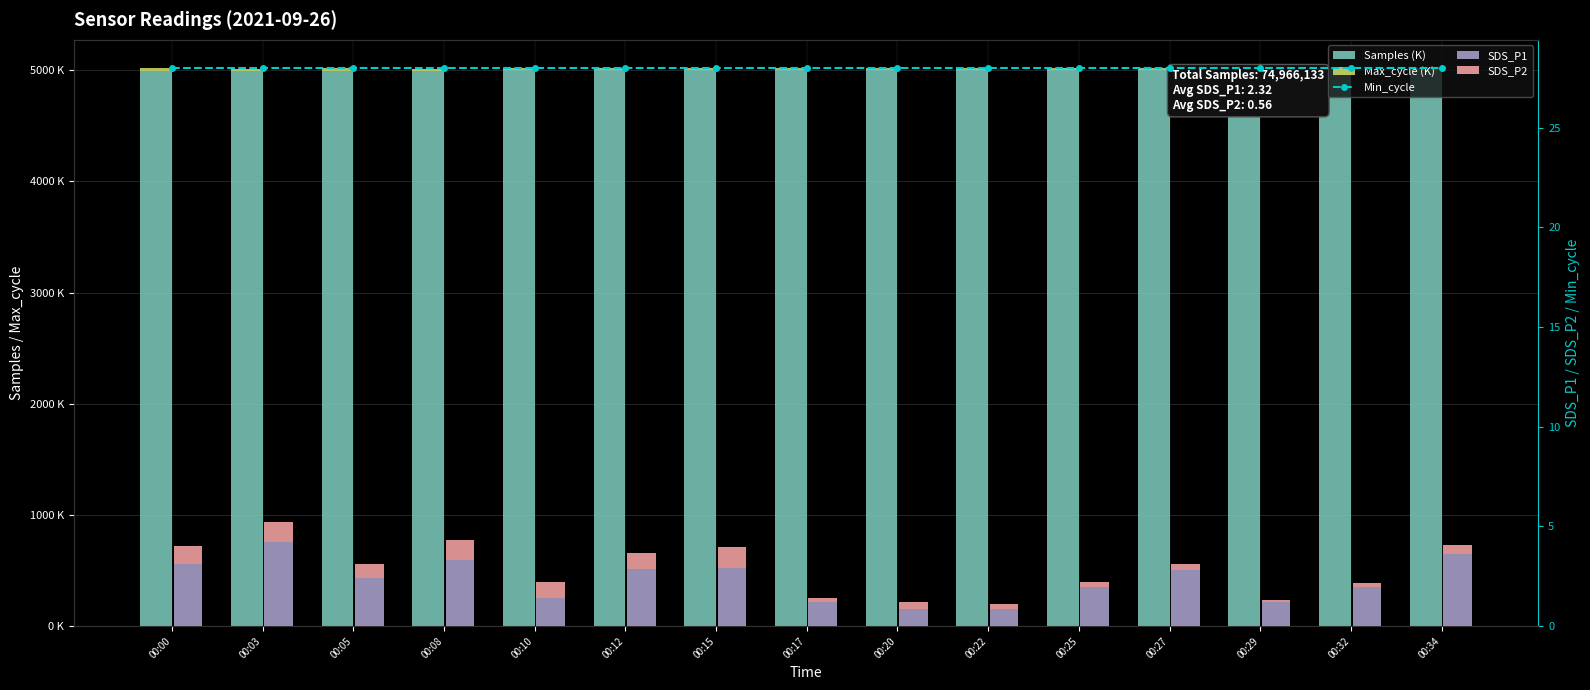

Where does the SDS_P1 series first go above 2?

00:00